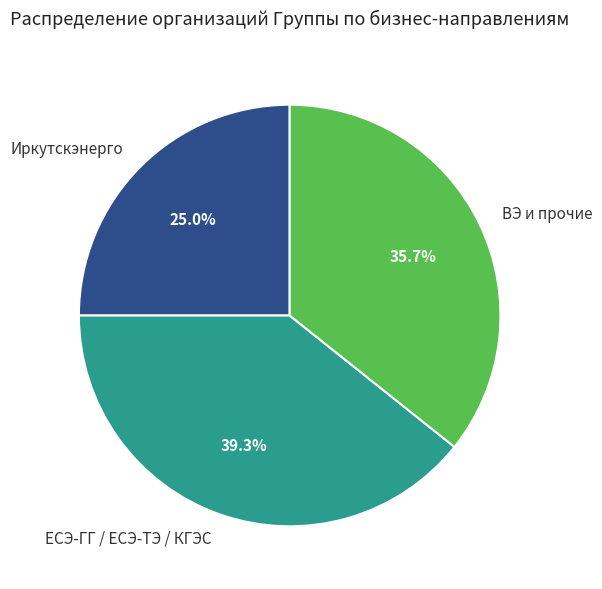

To the nearest percent, what is the average slice percentage?

33%